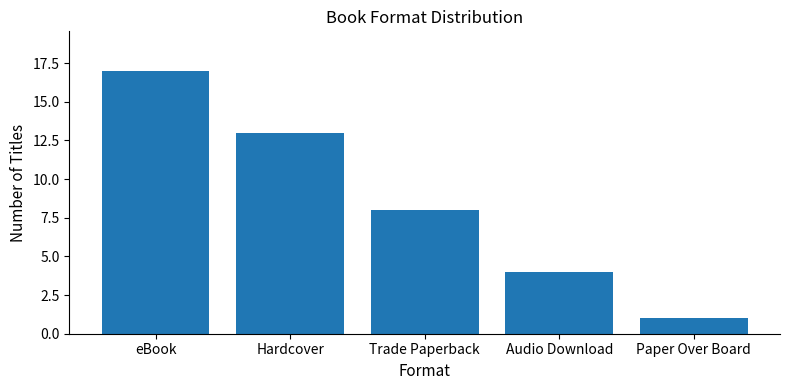

List the labels in order of value, largest first.

eBook, Hardcover, Trade Paperback, Audio Download, Paper Over Board